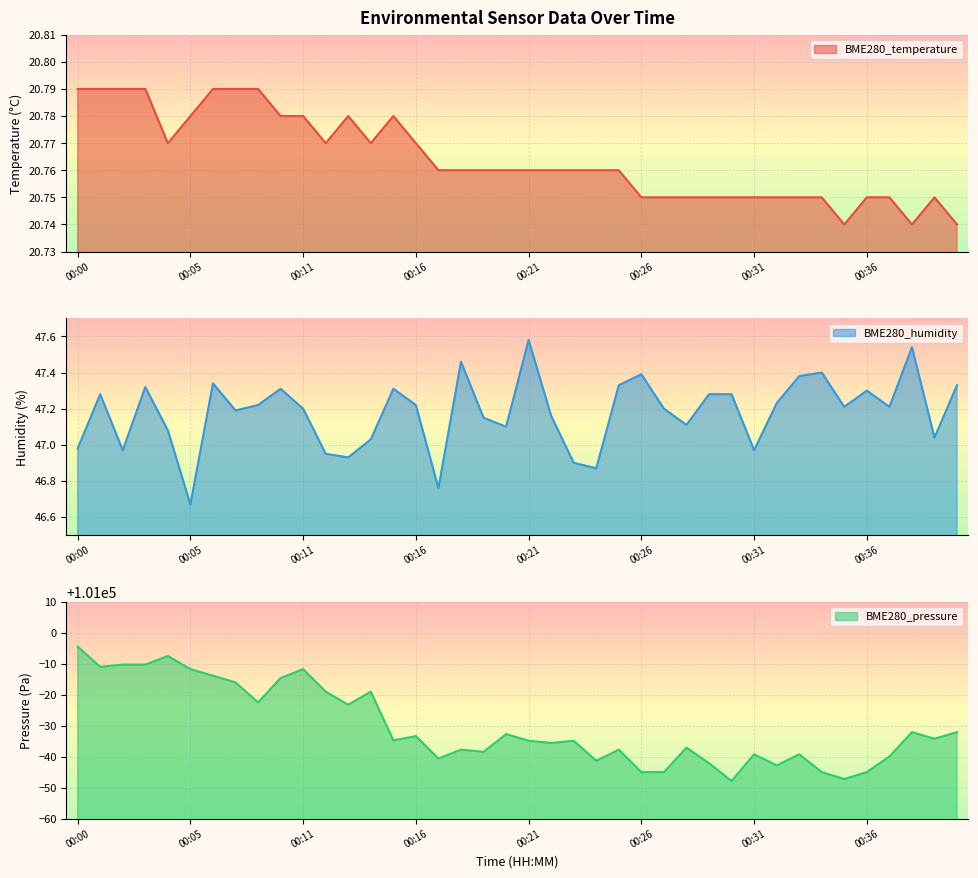

Reading left to right, list all the values displayed in this chart.

BME280_temperature: 20.8	20.8	20.8	20.8	20.8	20.8	20.8	20.8	20.8	20.8	20.8	20.8	20.8	20.8	20.8	20.8	20.8	20.8	20.8	20.8	20.8	20.8	20.8	20.8	20.8	20.8	20.8	20.8	20.8	20.8	20.8	20.8	20.8	20.8	20.7	20.8	20.8	20.7	20.8	20.7
BME280_humidity: 47.0	47.3	47.0	47.3	47.1	46.7	47.3	47.2	47.2	47.3	47.2	47.0	46.9	47.0	47.3	47.2	46.8	47.5	47.1	47.1	47.6	47.2	46.9	46.9	47.3	47.4	47.2	47.1	47.3	47.3	47.0	47.2	47.4	47.4	47.2	47.3	47.2	47.5	47.0	47.3
BME280_pressure: 100995.5	100989.0	100989.8	100989.8	100992.5	100988.3	100986.2	100984.0	100977.5	100985.4	100988.3	100981.0	100976.8	100981.0	100965.3	100966.7	100959.4	100962.3	100961.6	100967.3	100965.2	100964.4	100965.2	100958.7	100962.3	100955.0	100955.0	100962.9	100957.9	100952.2	100960.8	100957.2	100960.8	100955.0	100952.8	100955.0	100960.1	100967.9	100965.8	100967.9